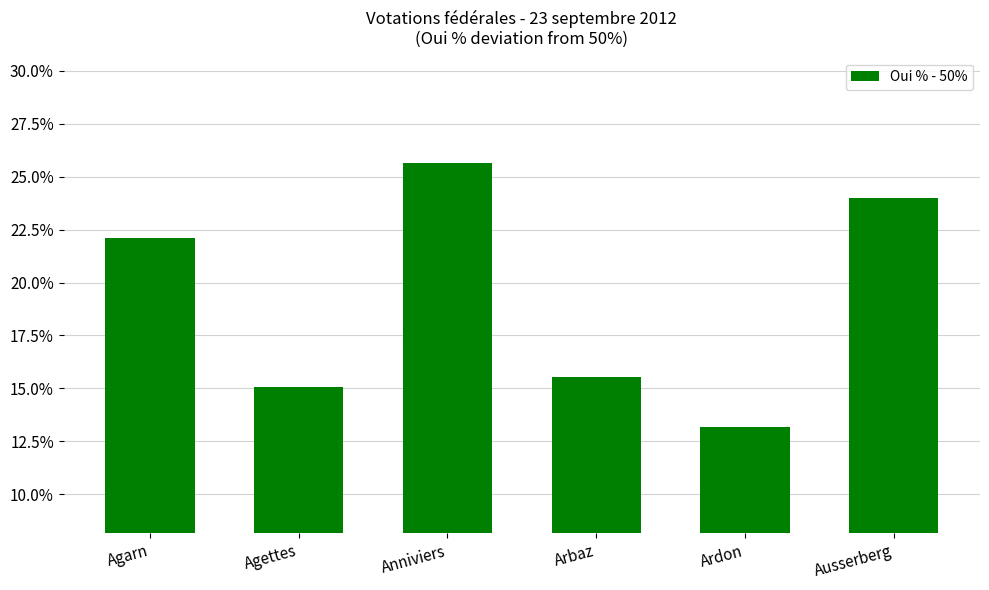

What is the minimum value shown in the chart?

13.2